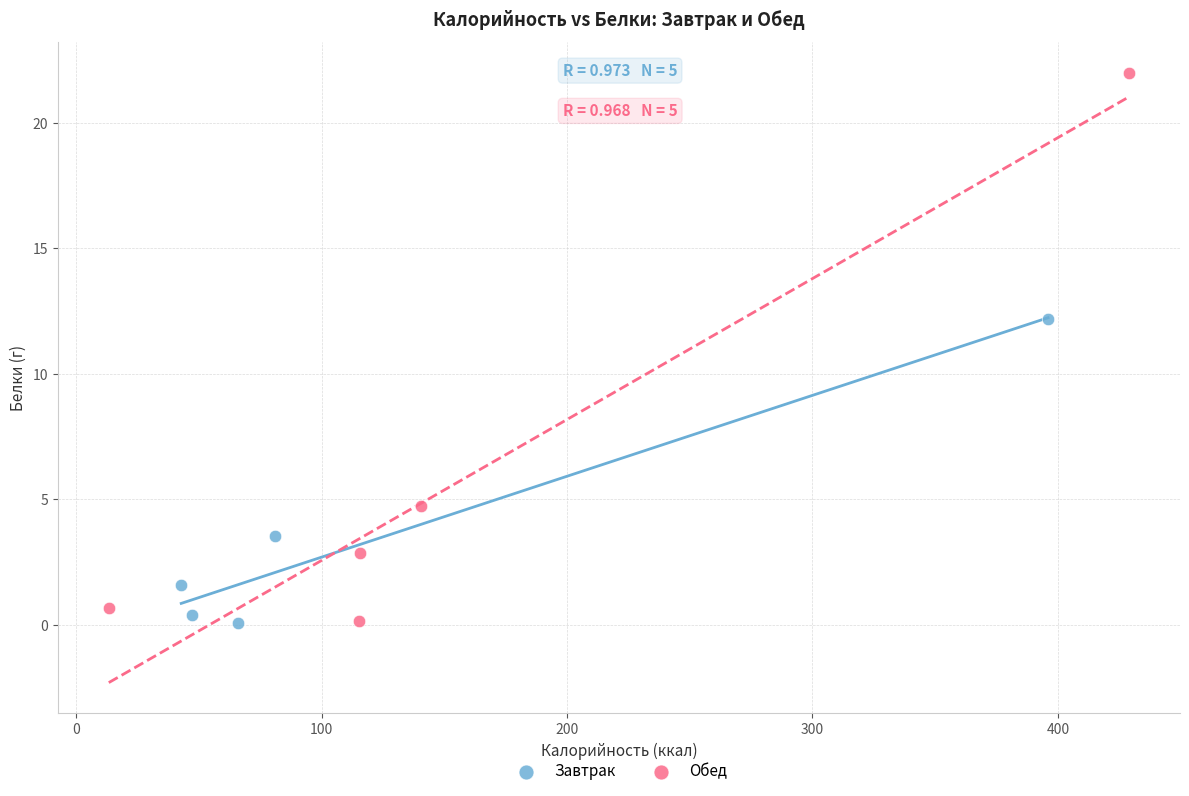

Which series has the widest spread of Y values?

Обед